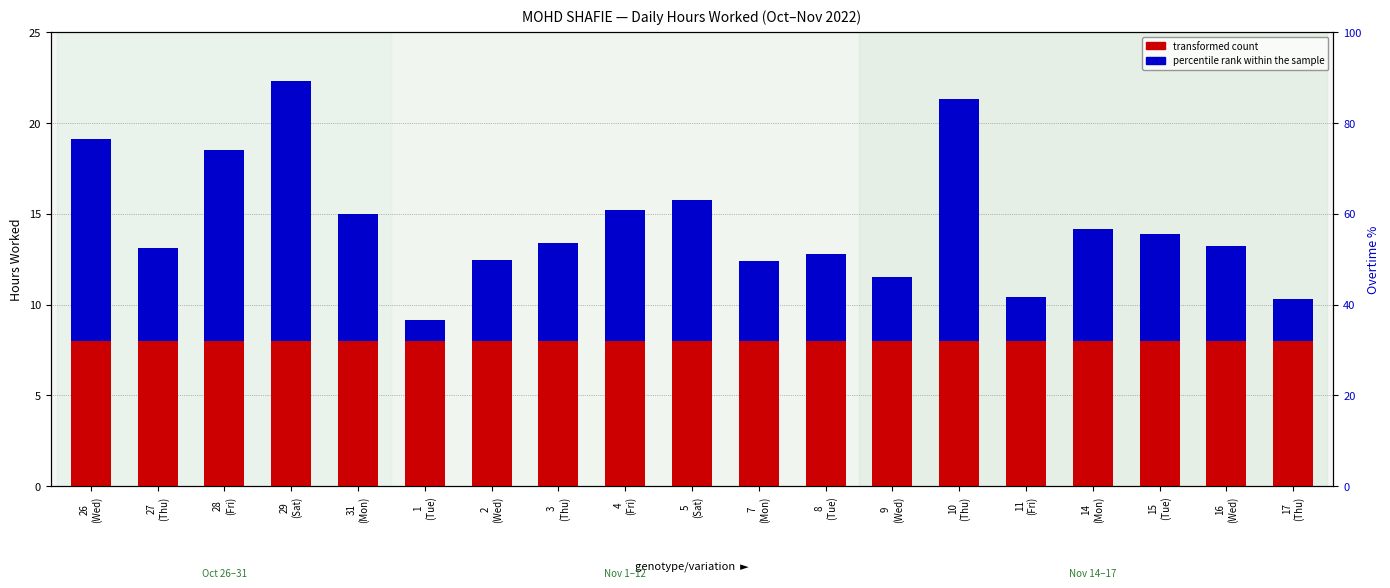

What position from the right is 26
(Wed)?

19